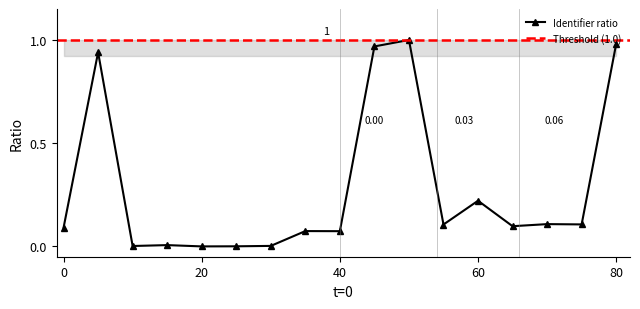

How many categories are shown in the chart?

17